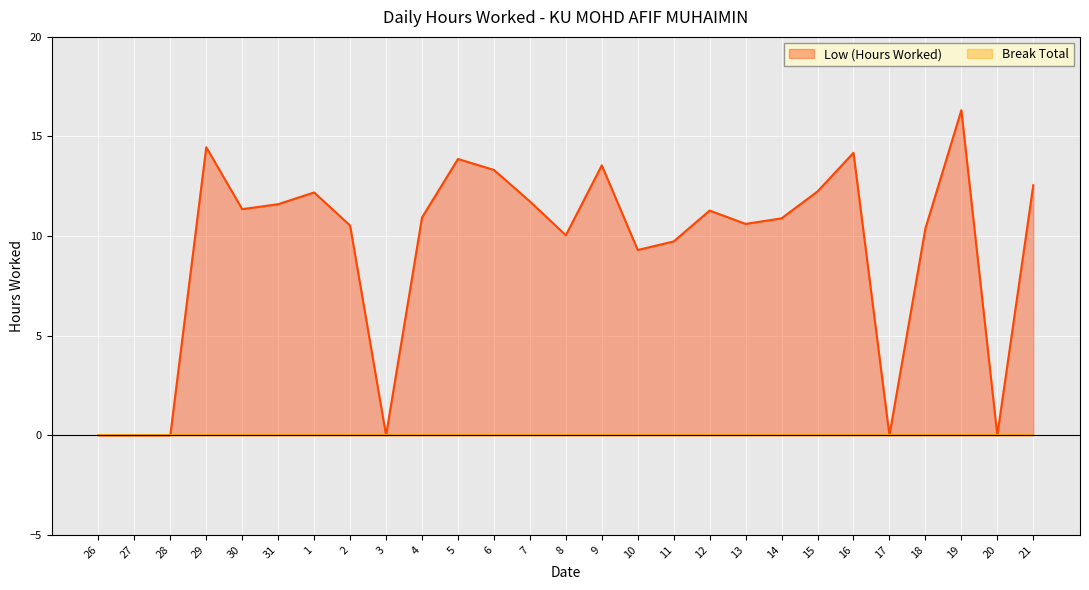

What is the average value?

9.3